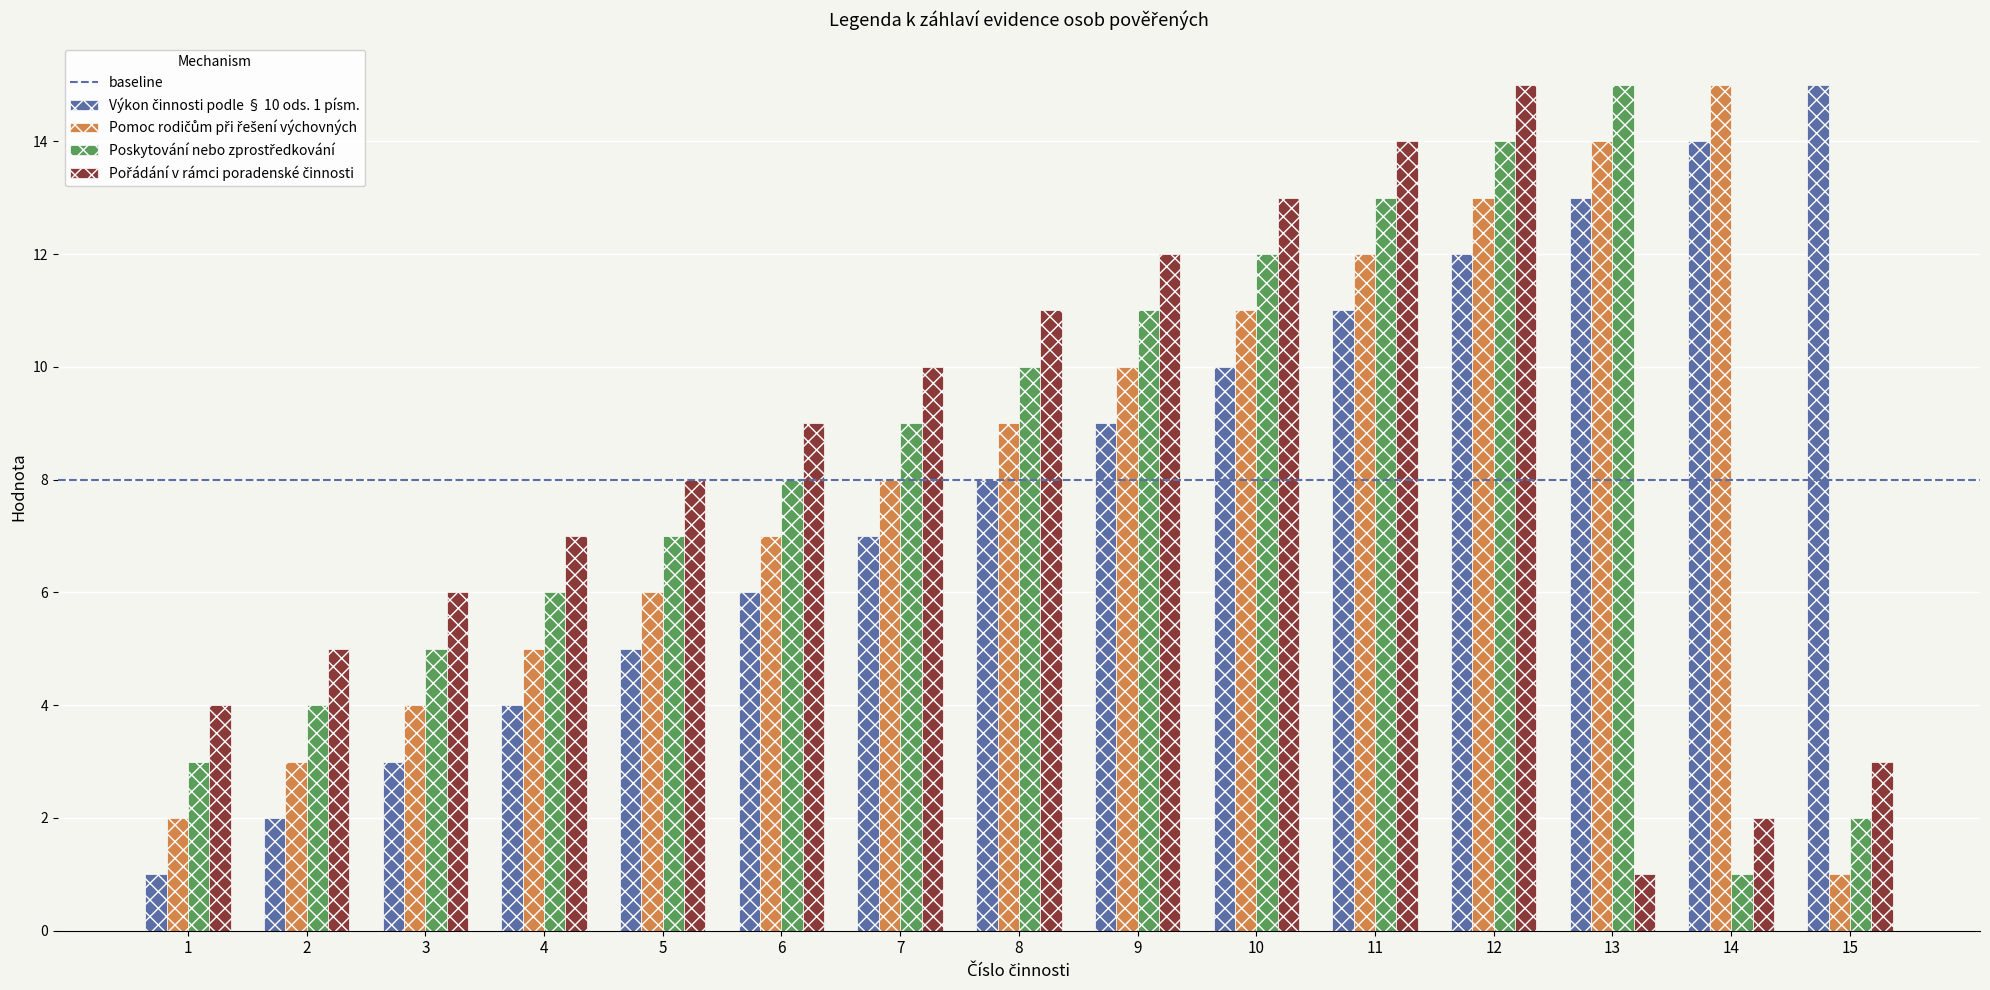

How many distinct data groups are displayed?

4